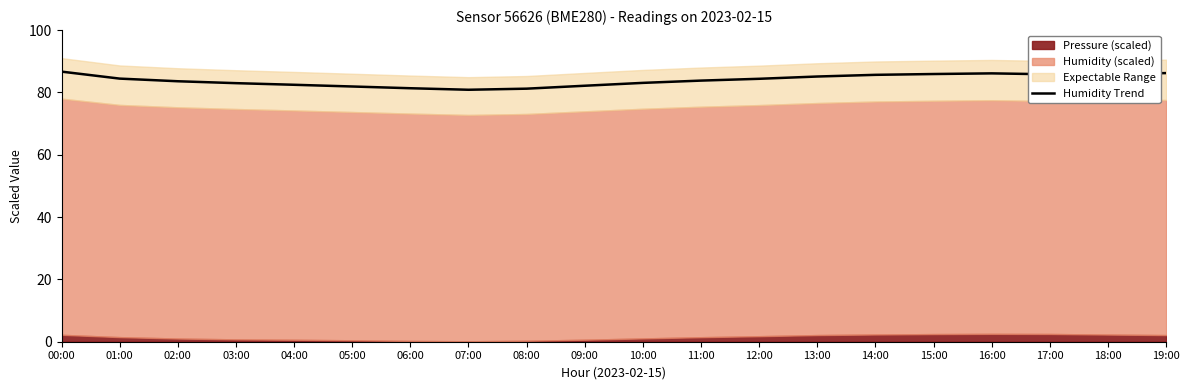

What is the difference between the second highest and second lowest values?

5.0